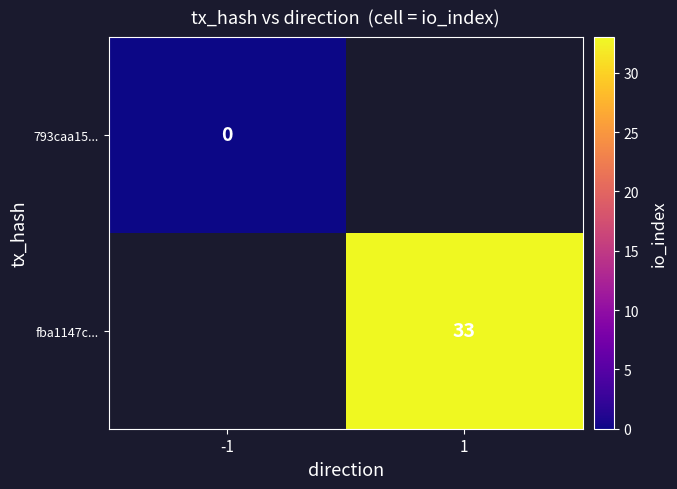

True or false: fba1147c... has a value of 33 at 1.

True